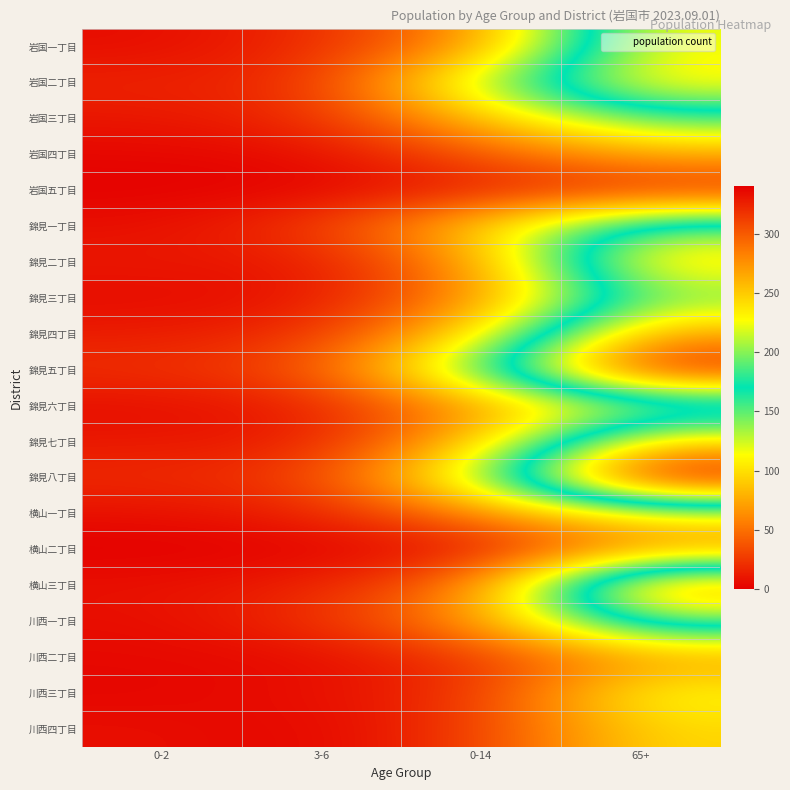

Which label corresponds to the smallest value in the chart?

0-2